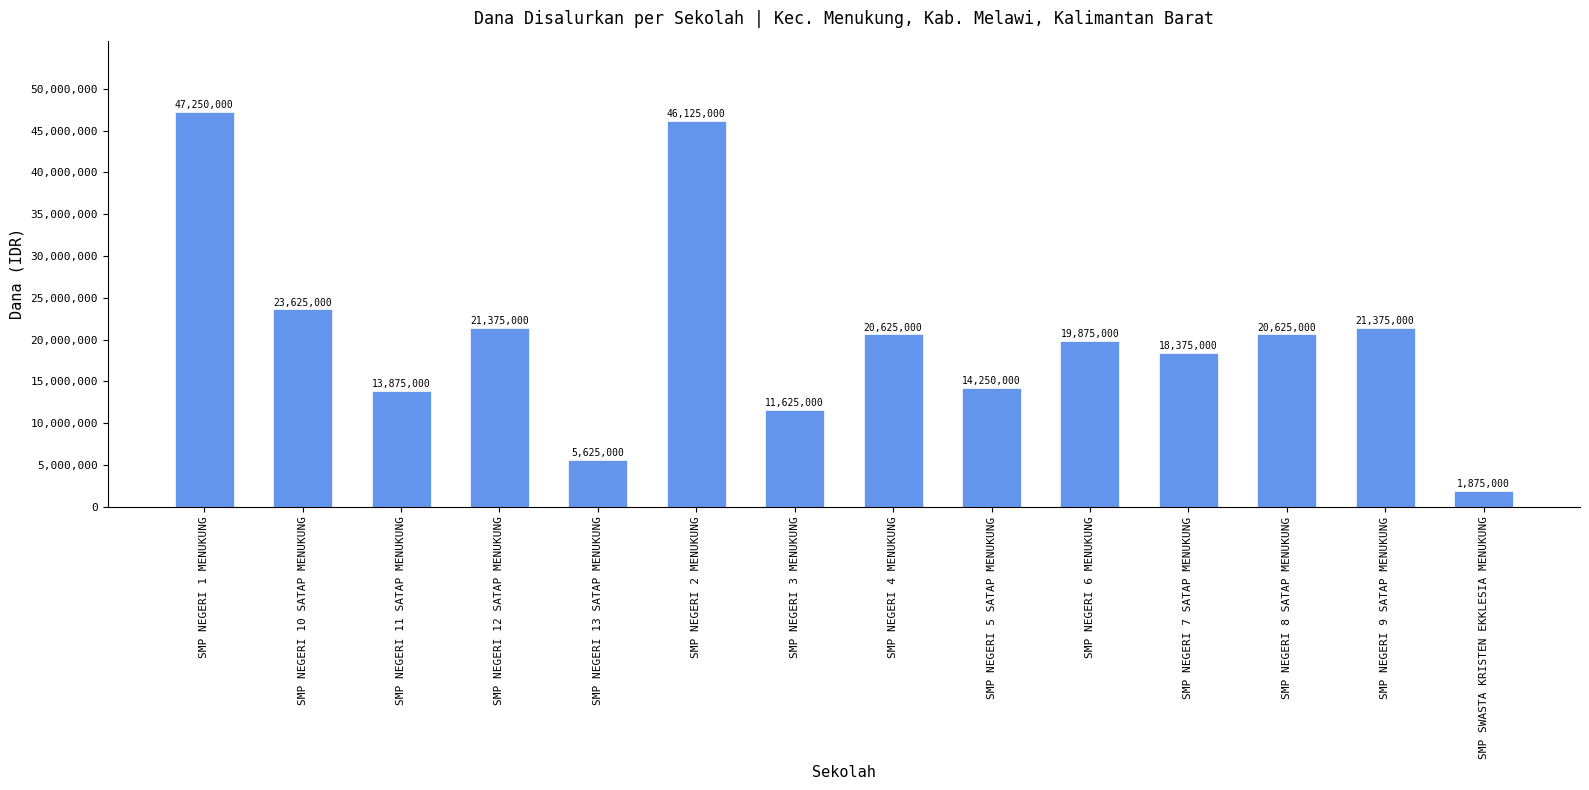

Which category has the highest value across all series?

SMP NEGERI 1 MENUKUNG